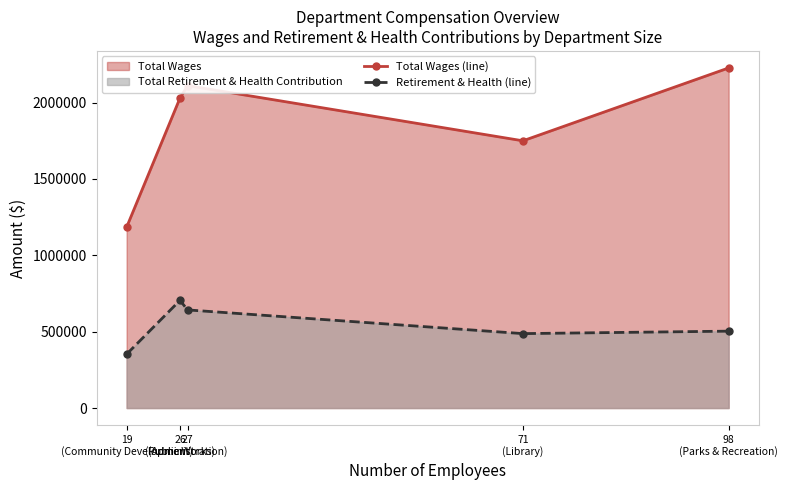

Reading left to right, extract all data points from this chart.

Total Wages (line): 1184290	2029364	2111083	1749638	2226683
Retirement & Health (line): 352462	705089	642473	487344	503450